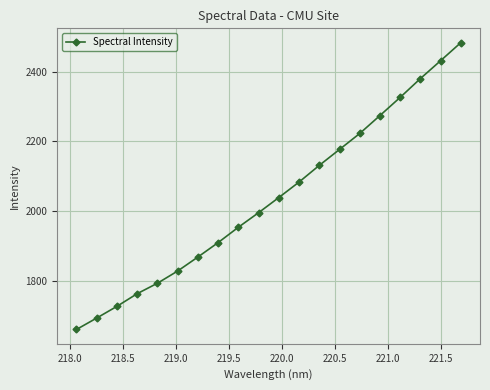

What is the value of the 8th point from the left?

1909.7